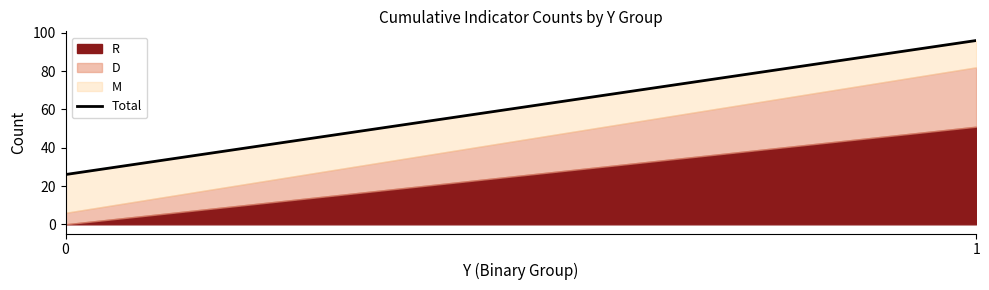

What is the average value?

61